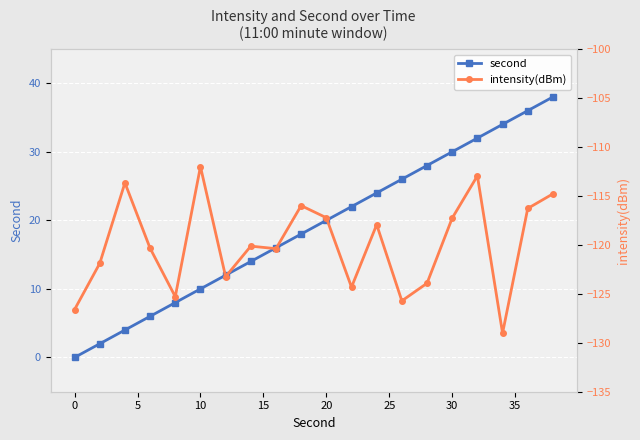

What is the maximum value shown in the chart?

38.0